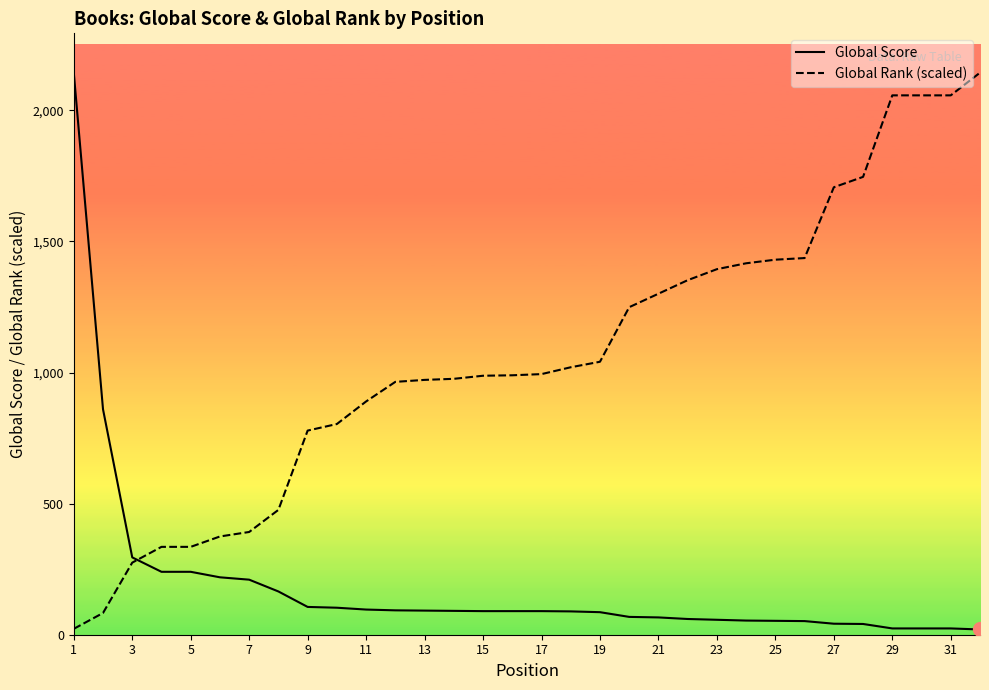

Which series has the largest total across all categories?

Global Rank (scaled)